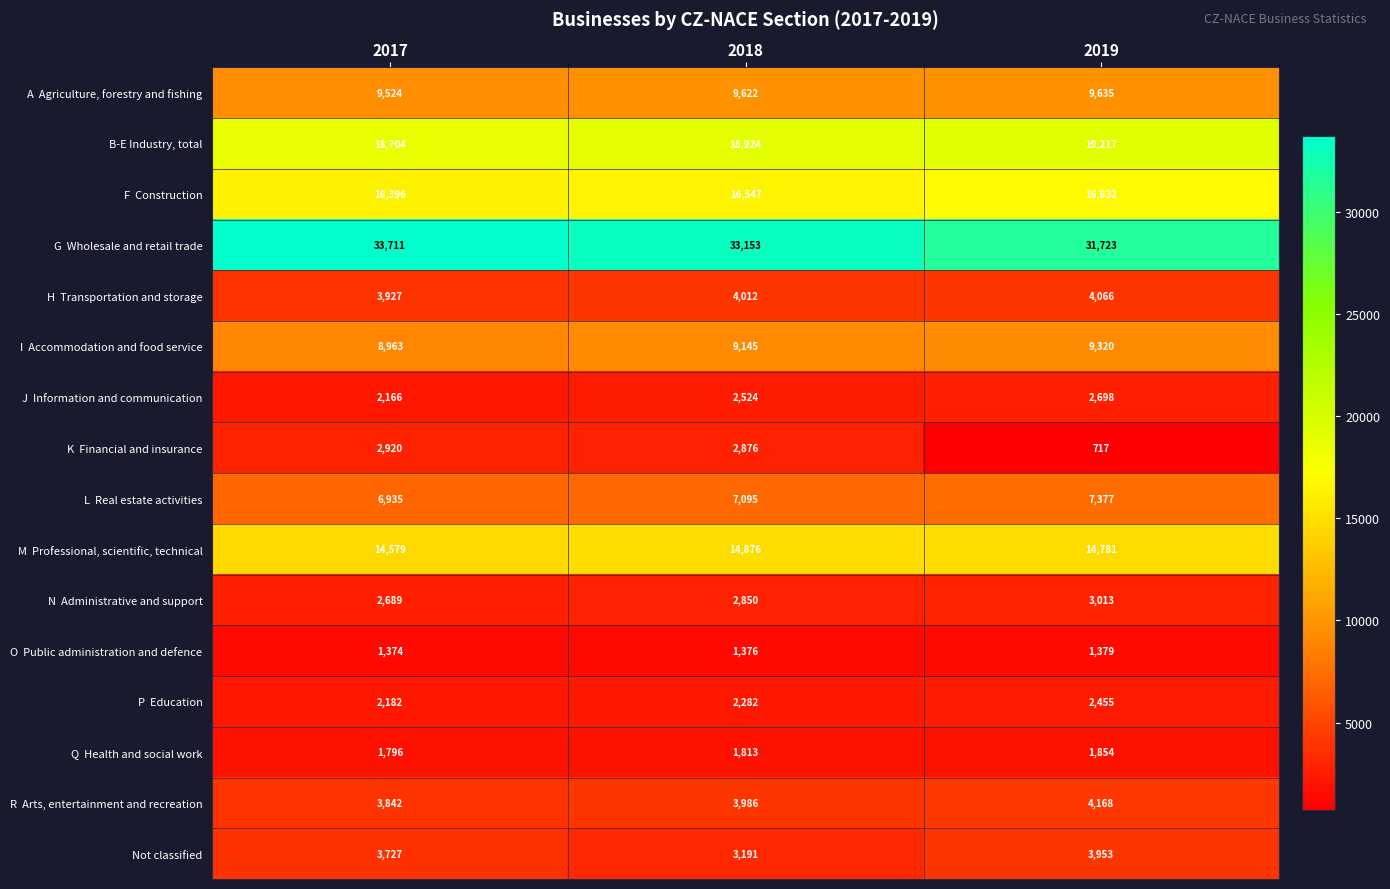

What is the sum of all Not classified values?

10871